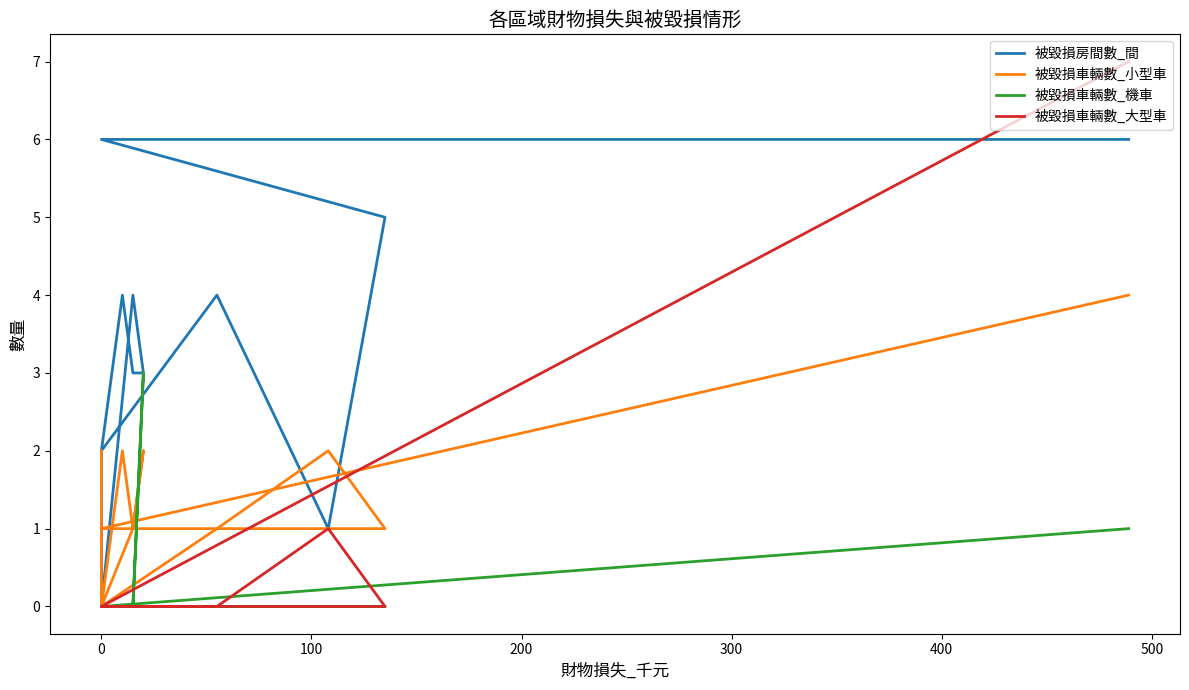

At how many categories does at least one series exceed 4?

3